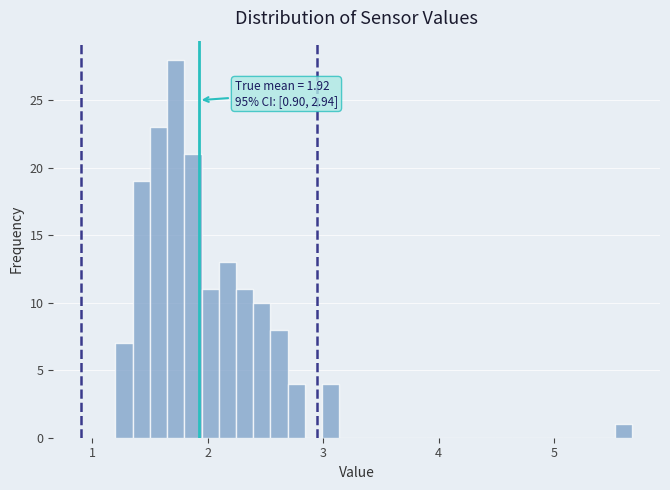

Read against the x-axis, roughly where is the centre of the tallest bar?

1.7